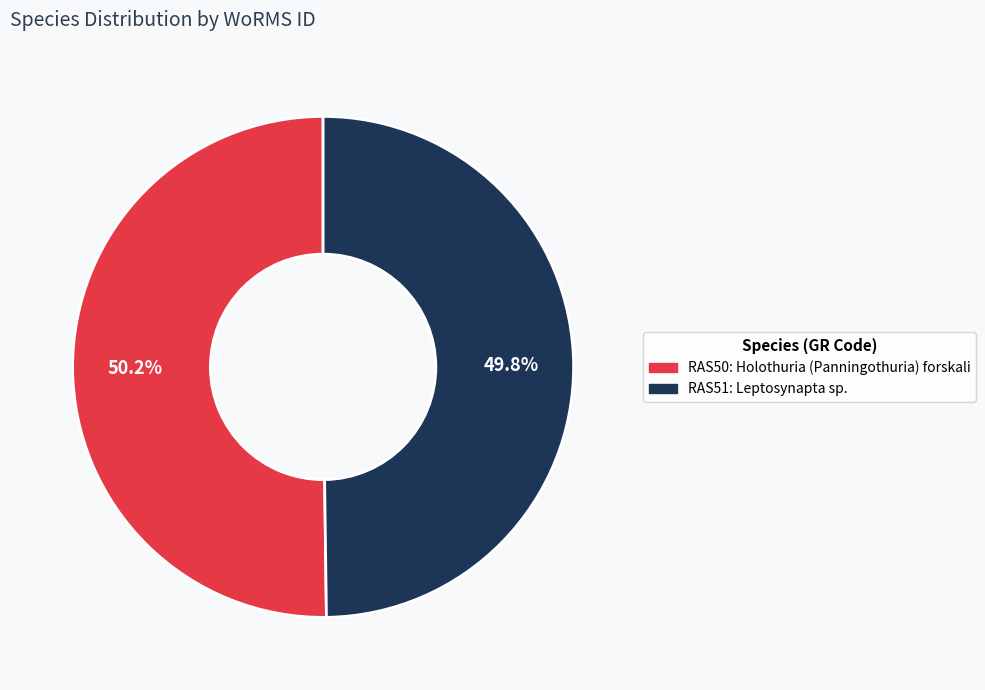

Is there a majority slice in this chart?

Yes